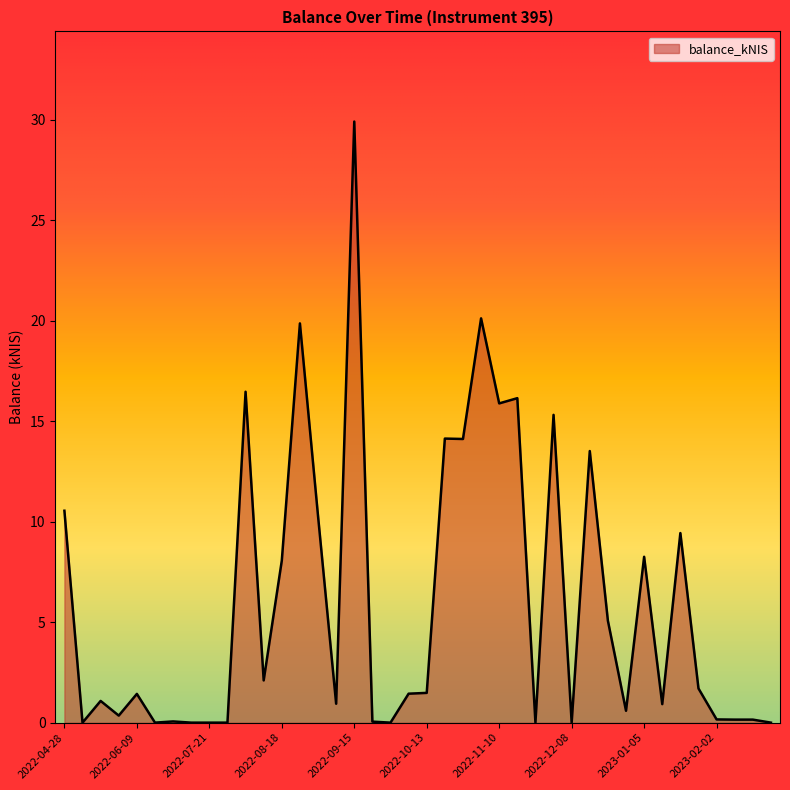

What is the difference between the maximum and minimum values?

29.9